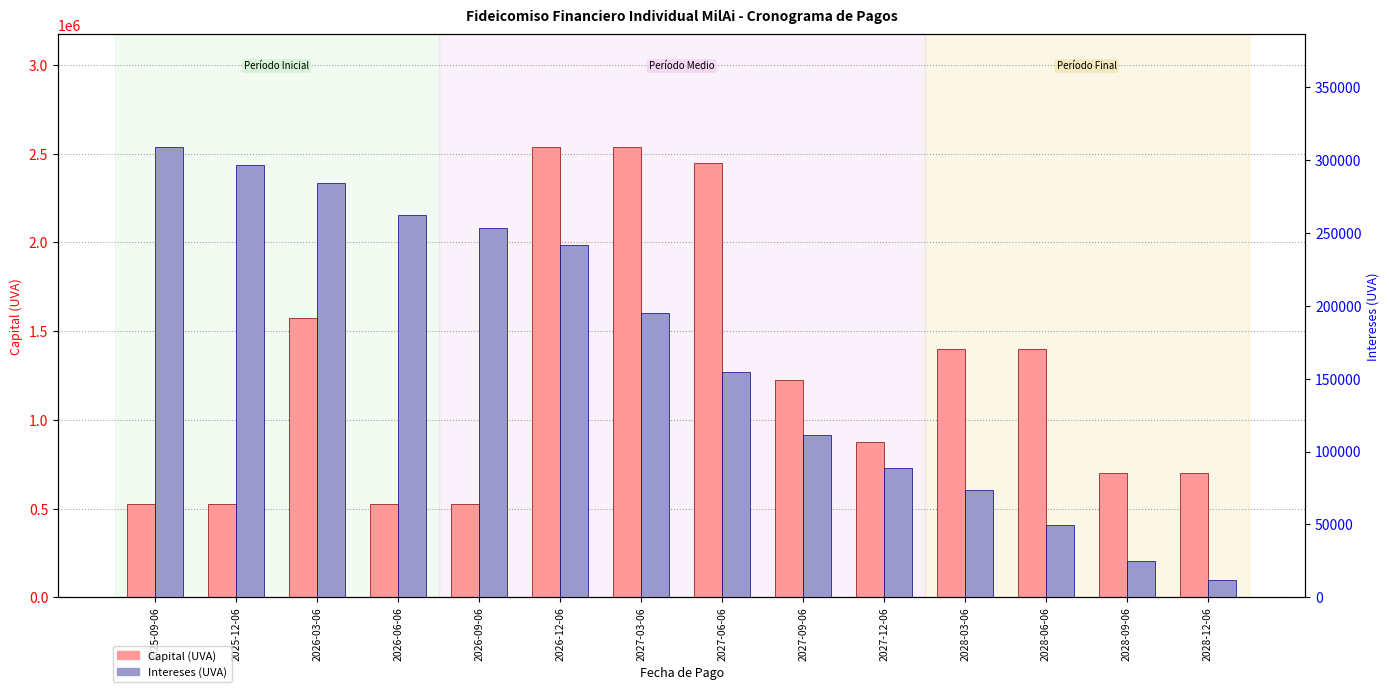

What is the difference between the highest and lowest values at 2026-03-06?

1291068.5